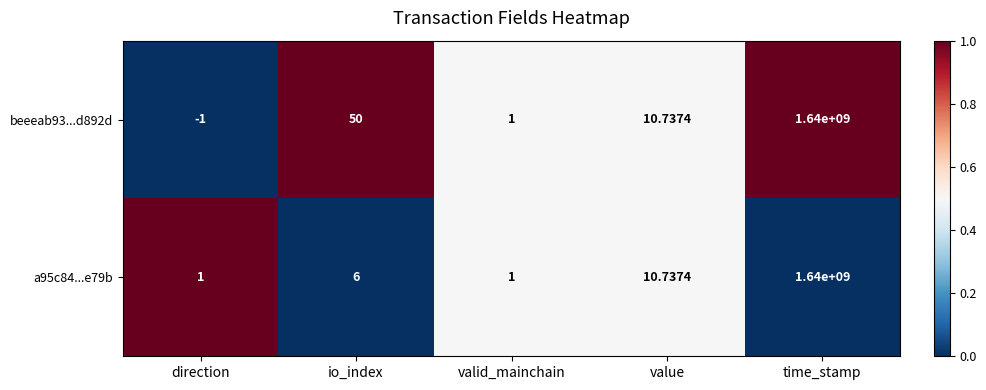

Which category has the highest value in the beeeab93...d892d series?

time_stamp